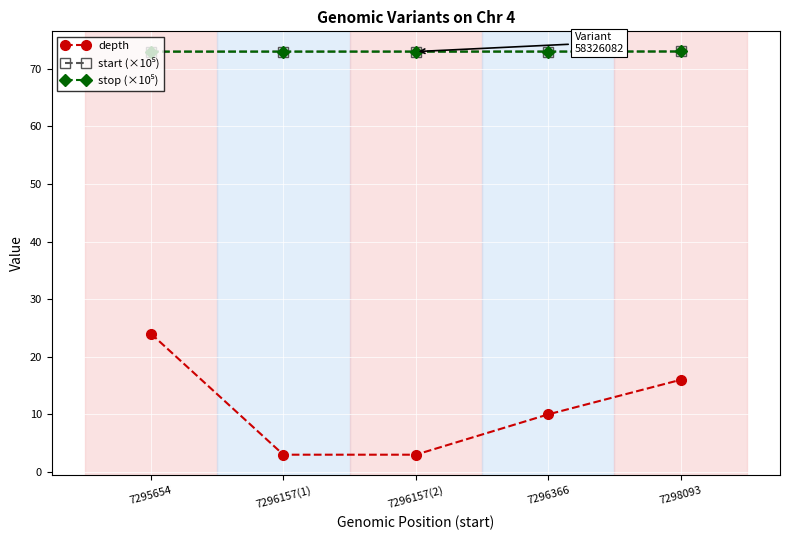

The depth series shows 24.0 at 7295654. True or false?

True